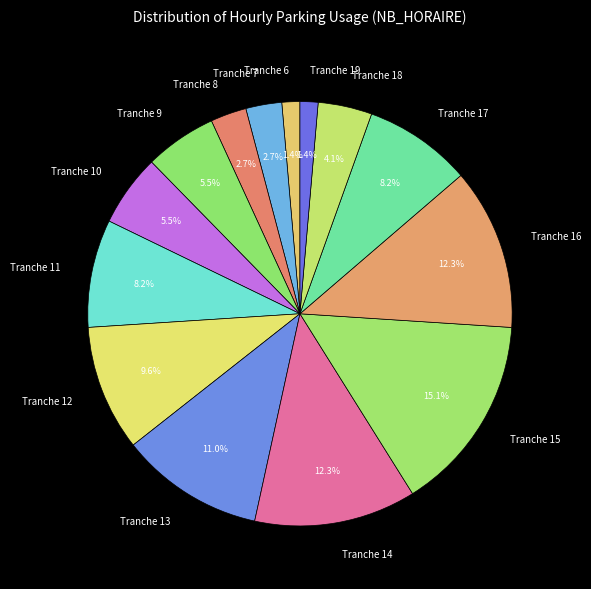

The Tranche 14 slice represents 12% of the pie. True or false?

True